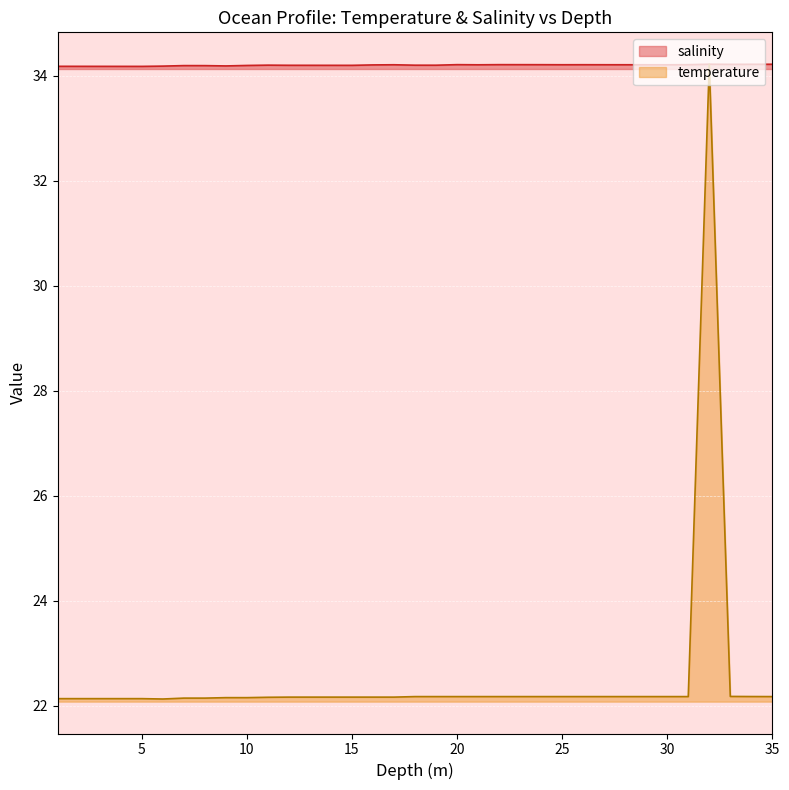

Reading left to right, transcribe all the data shown in this chart.

salinity: 1.0=34.2	2.0=34.2	3.0=34.2	4.0=34.2	5.0=34.2	6.0=34.2	7.0=34.2	8.0=34.2	9.0=34.2	10.0=34.2	11.0=34.2	12.0=34.2	13.0=34.2	14.0=34.2	15.0=34.2	16.0=34.2	17.0=34.2	18.0=34.2	19.0=34.2	20.0=34.2	21.0=34.2	22.0=34.2	23.0=34.2	24.0=34.2	25.0=34.2	26.0=34.2	27.0=34.2	28.0=34.2	29.0=34.2	30.0=34.2	31.0=34.2	32.0=34.2	33.0=34.2	34.0=34.2	35.0=34.2
temperature: 1.0=22.1	2.0=22.1	3.0=22.1	4.0=22.1	5.0=22.1	6.0=22.1	7.0=22.1	8.0=22.1	9.0=22.2	10.0=22.2	11.0=22.2	12.0=22.2	13.0=22.2	14.0=22.2	15.0=22.2	16.0=22.2	17.0=22.2	18.0=22.2	19.0=22.2	20.0=22.2	21.0=22.2	22.0=22.2	23.0=22.2	24.0=22.2	25.0=22.2	26.0=22.2	27.0=22.2	28.0=22.2	29.0=22.2	30.0=22.2	31.0=22.2	32.0=34.2	33.0=22.2	34.0=22.2	35.0=22.2